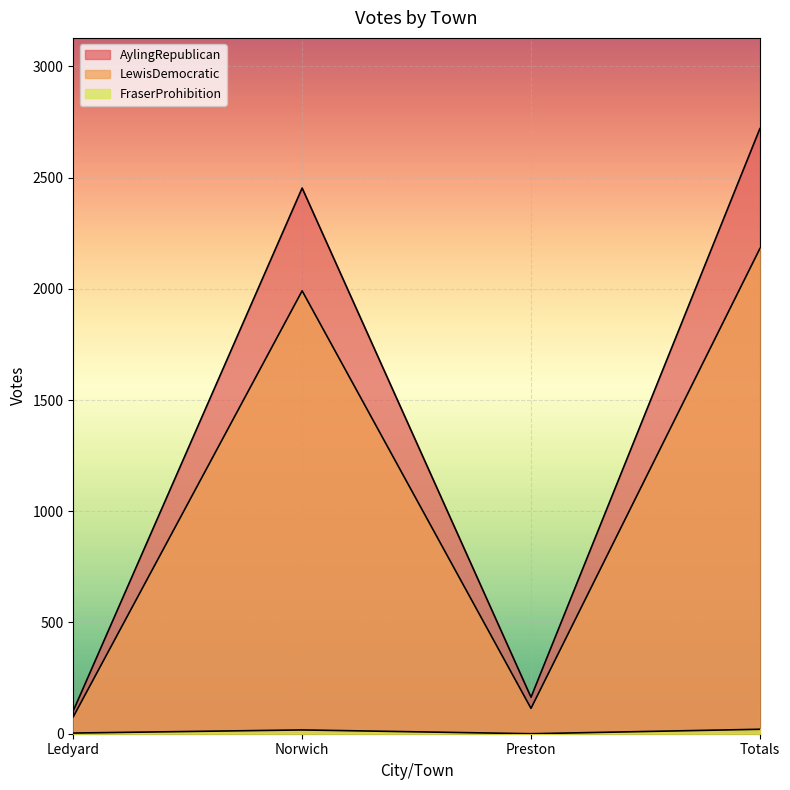

What is the difference between the maximum and minimum values in the FraserProhibition series?

20